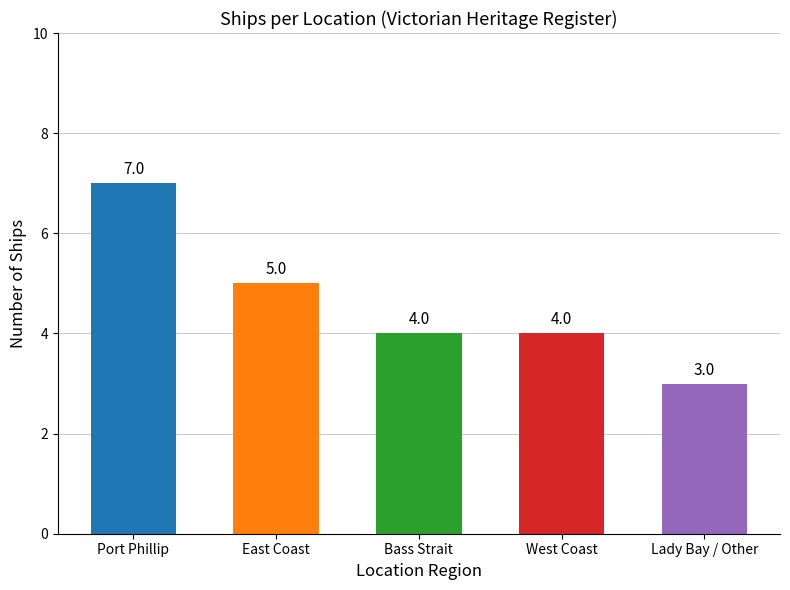

What is the change in value from East Coast to Lady Bay / Other?

-2